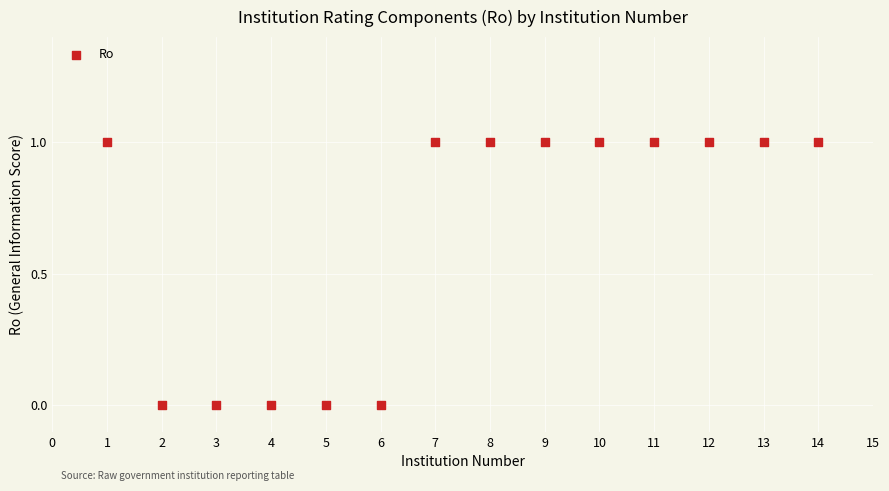

What is the range of X values (max minus min)?

13